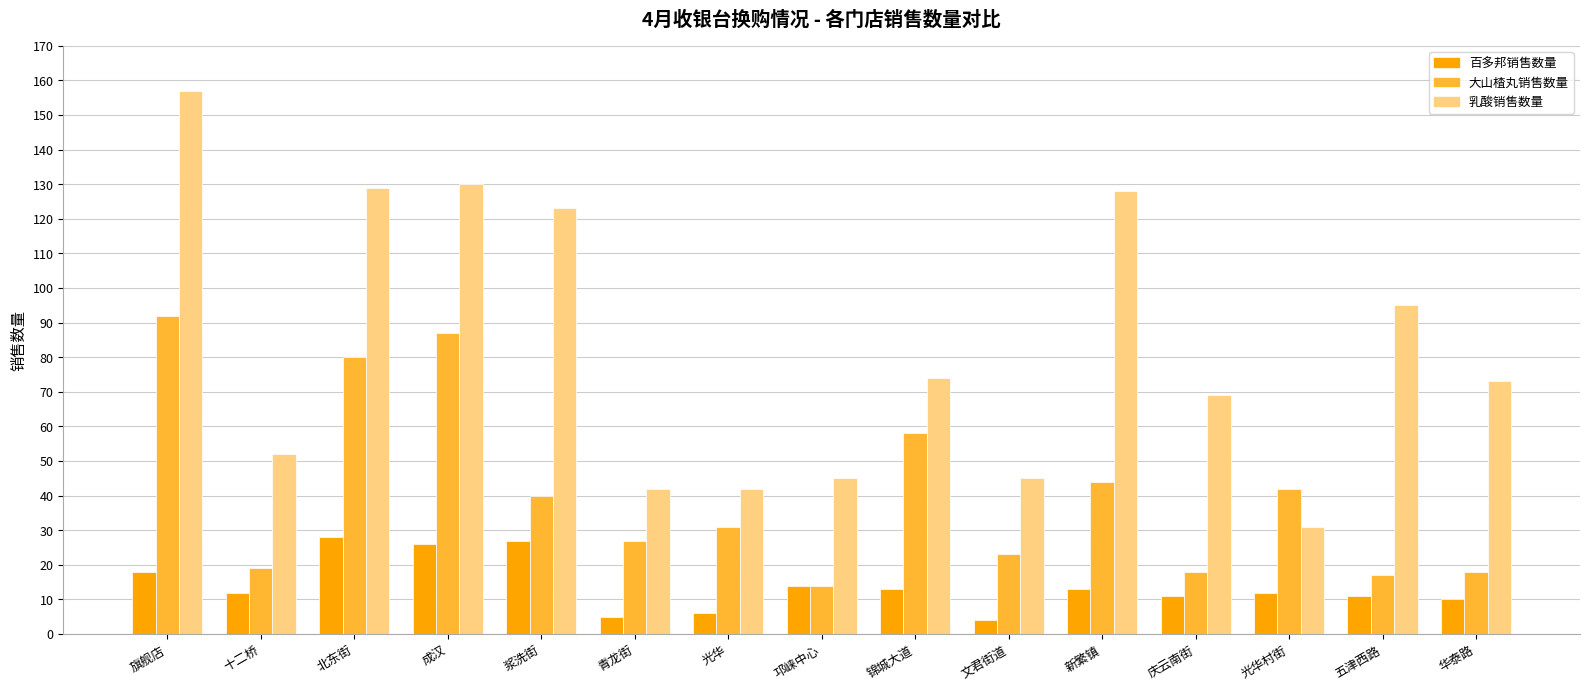

At which category is the sum across all series the highest?

旗舰店